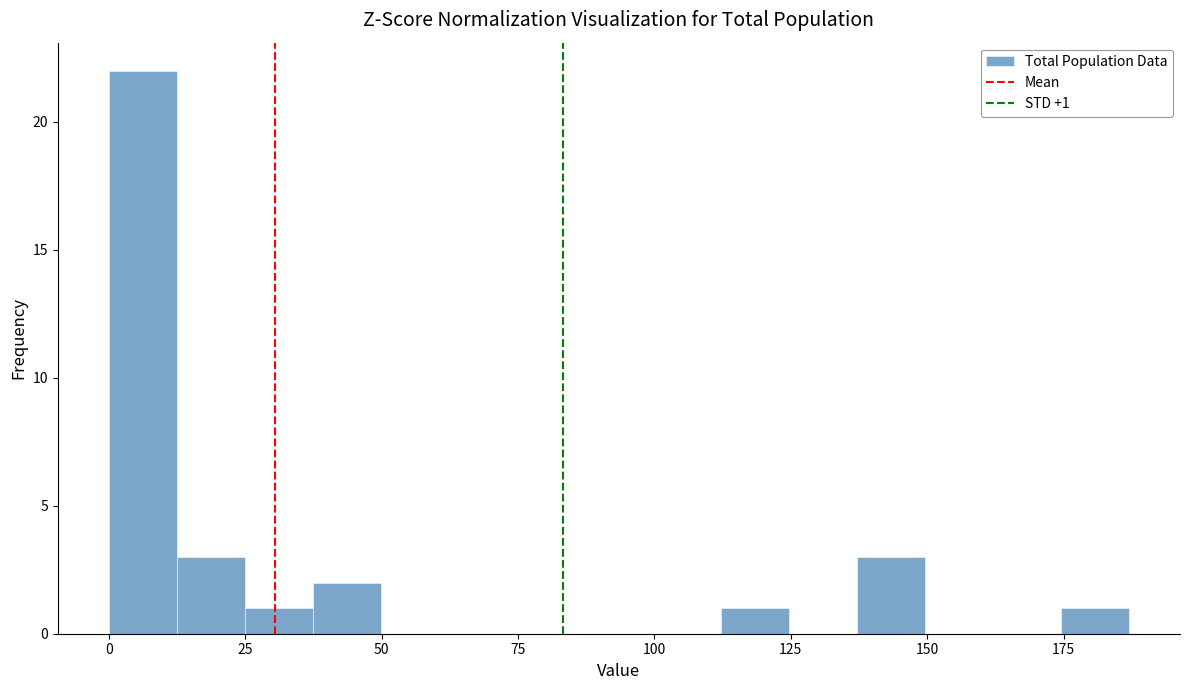

Around what value on the x-axis is the tallest bar? Give the approximate position of its centre, as read against the axis.

5